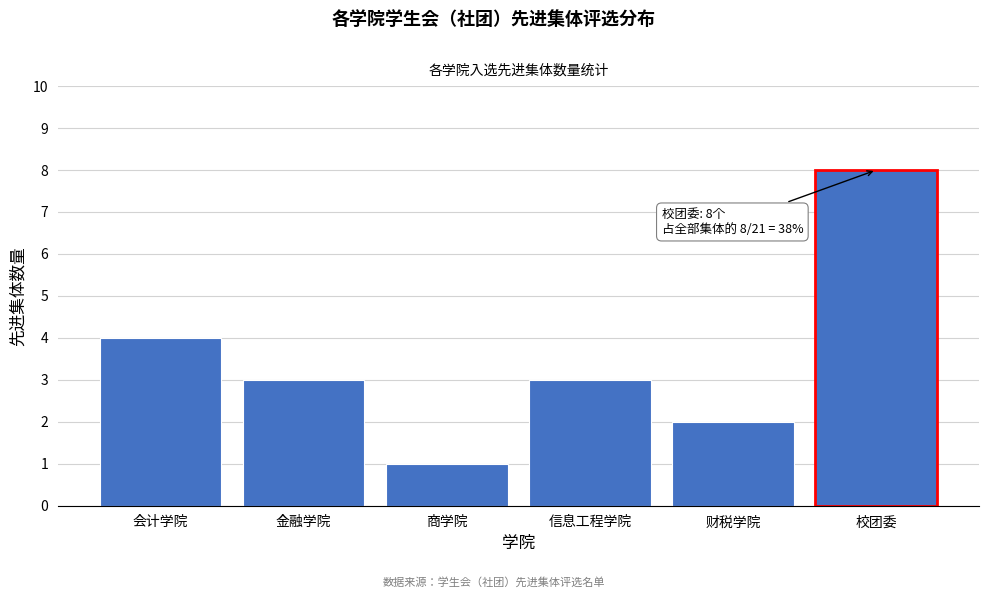

Reading left to right, list all the values displayed in this chart.

4	3	1	3	2	8